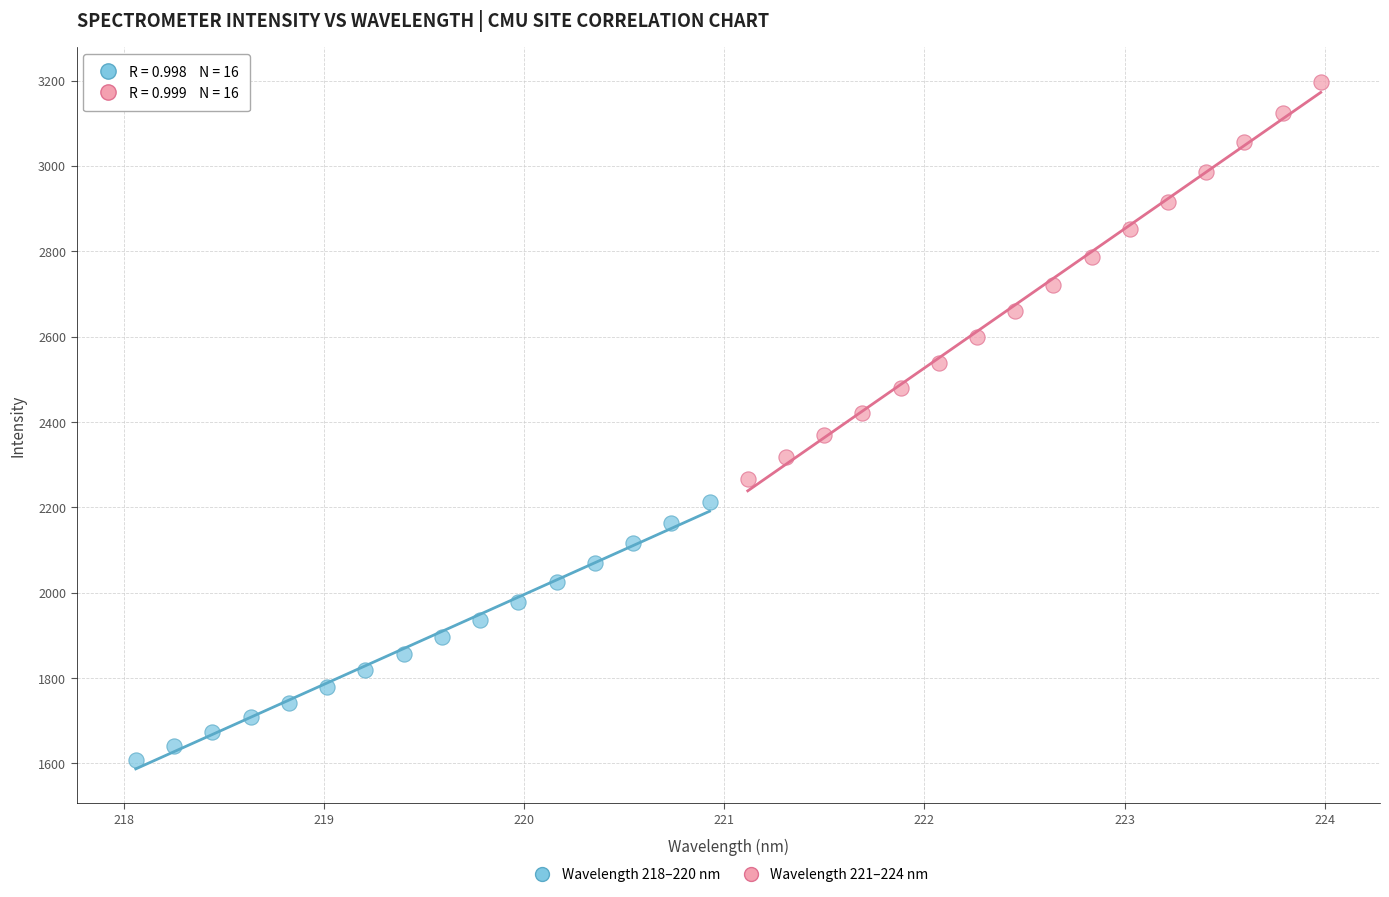

Which series has the widest spread of Y values?

Wavelength 221–224 nm